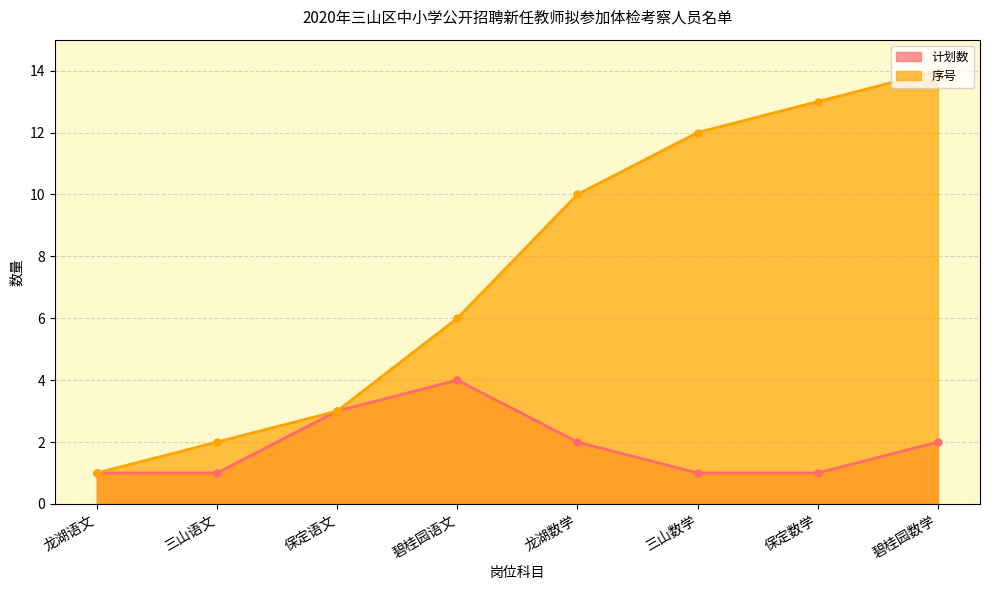

What is the label of the 1st point from the right?

碧桂园数学